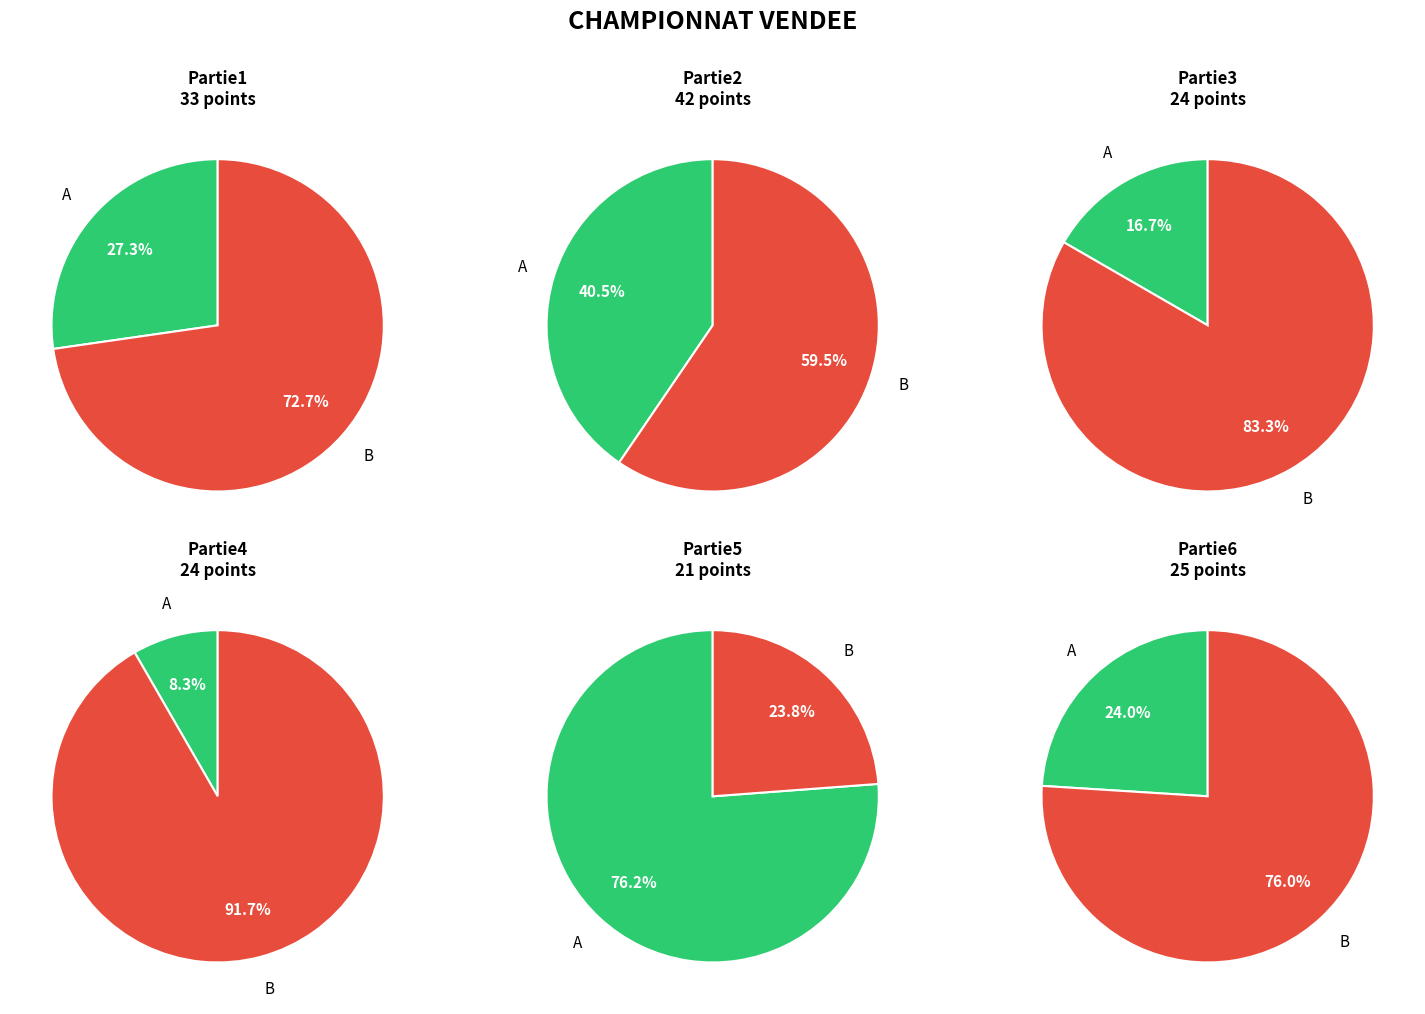

Is it true that B is 73% of the pie?

True